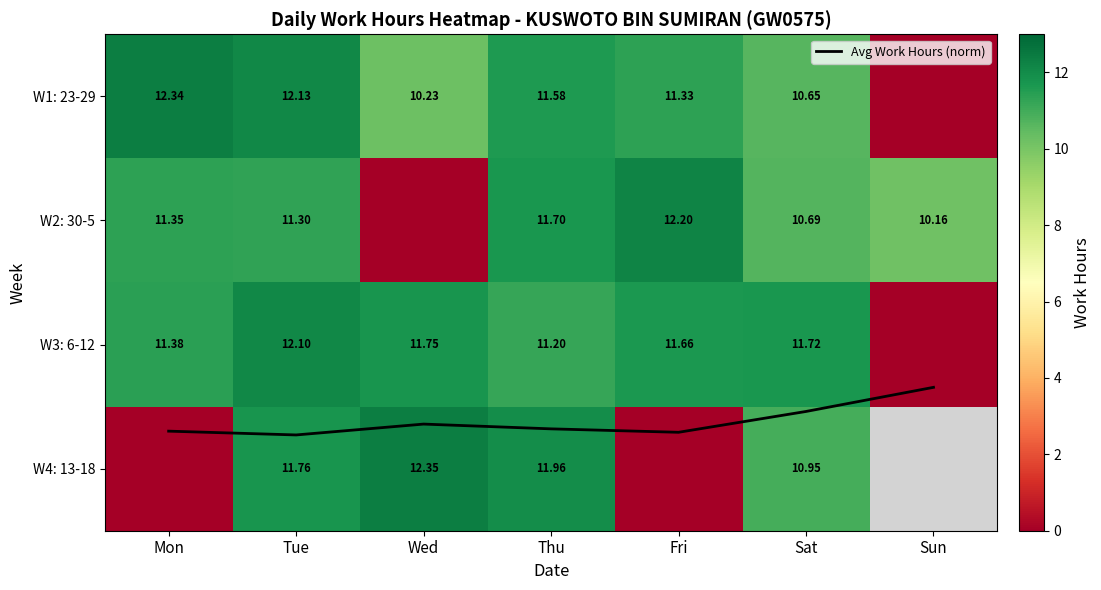

At which category does the chart reach its peak across all series?

Wed